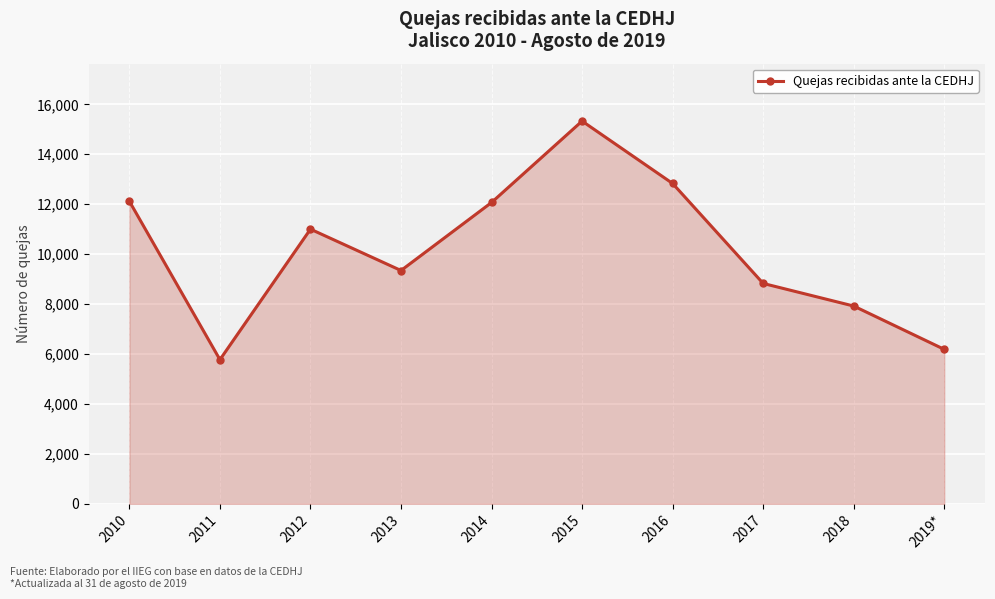

Where does the data first go above 11001?

2010